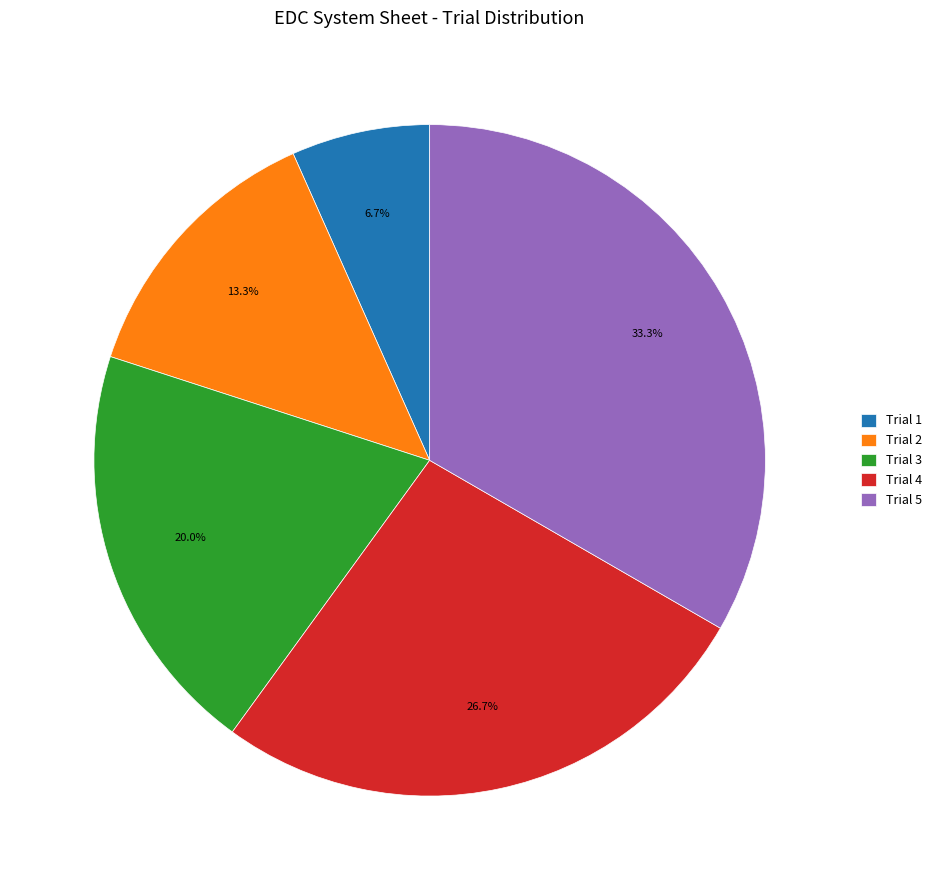

Does any single category account for the majority?

No